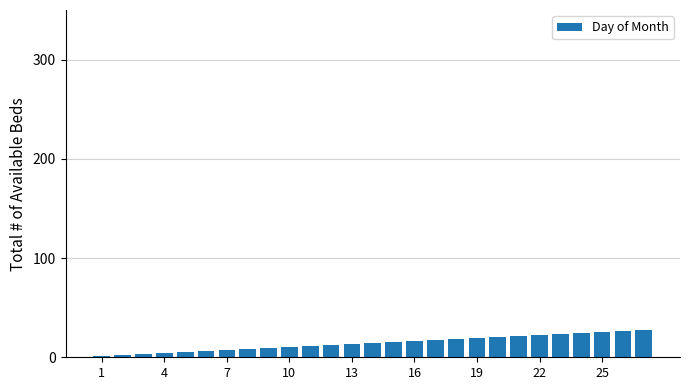

What is the sum of all values?

378